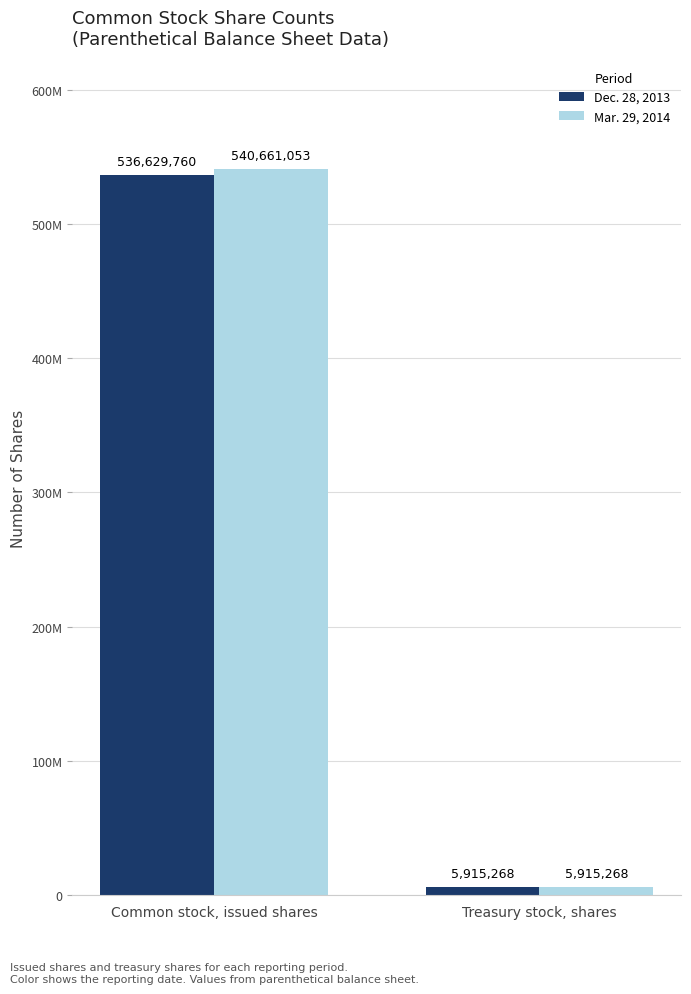

Is the value of Dec. 28, 2013 at Treasury stock, shares greater than the value of Mar. 29, 2014 at Common stock, issued shares?

No